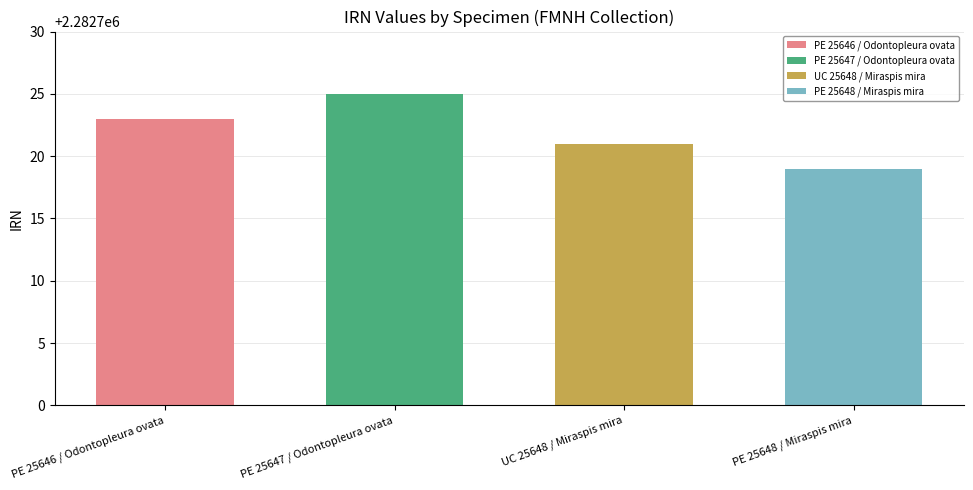

At which label does the data first exceed 2282723?

PE 25647 / Odontopleura ovata